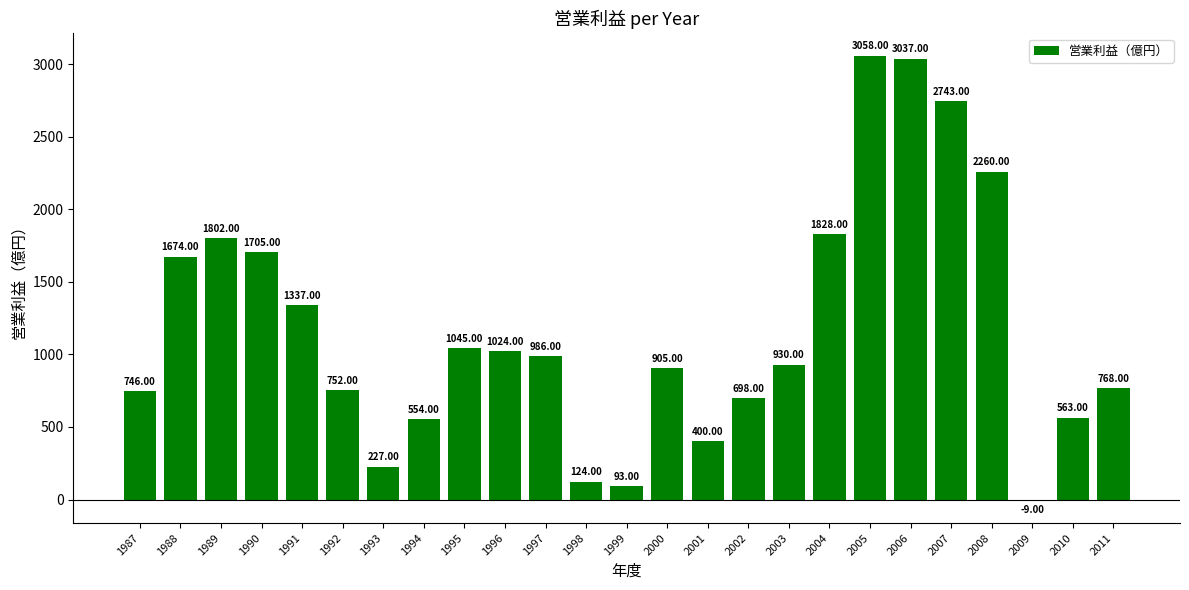

What is the difference between the values at 1987 and 1994?

192